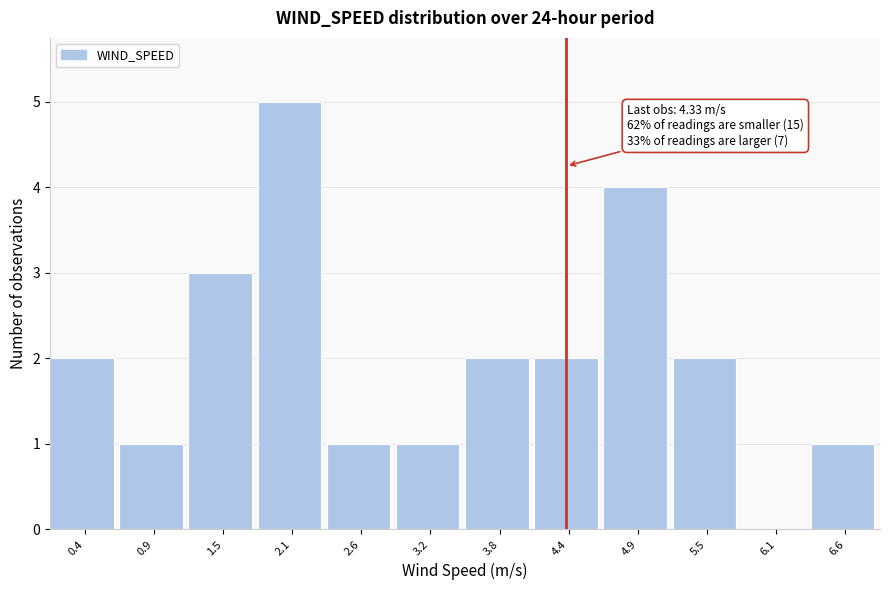

Over which range of the x-axis is the bar tallest?

1.8 to 2.4